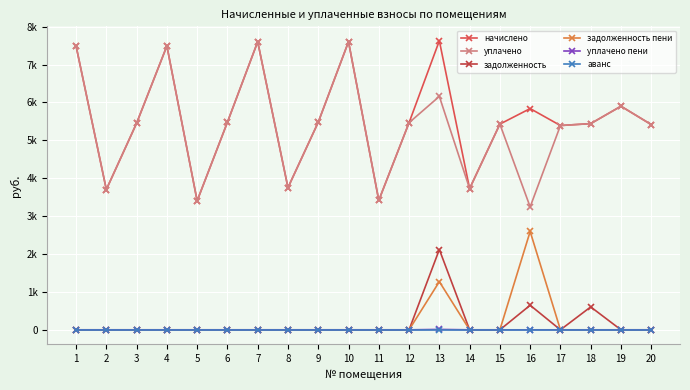

List the series in order of their peak value, lowest first.

аванс, уплачено пени, задолженность, задолженность пени, уплачено, начислено